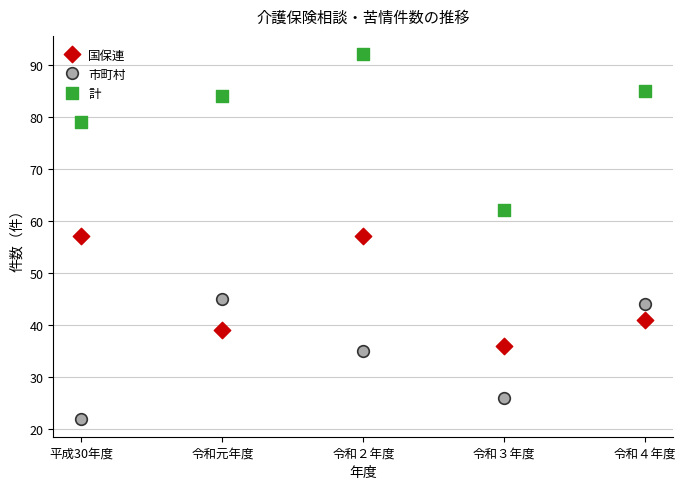

Which series contains the highest Y value?

計